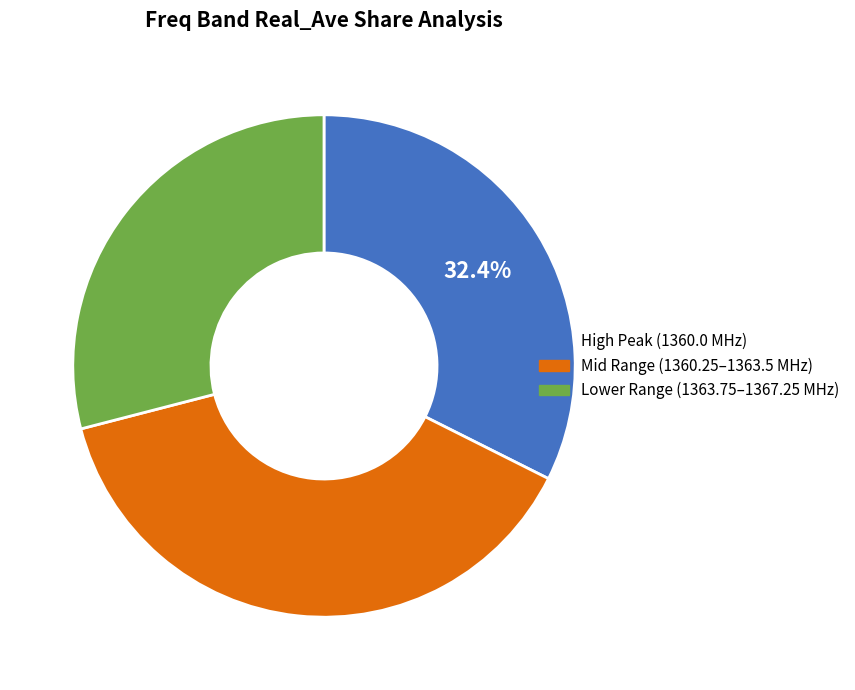

Is there a majority slice in this chart?

No